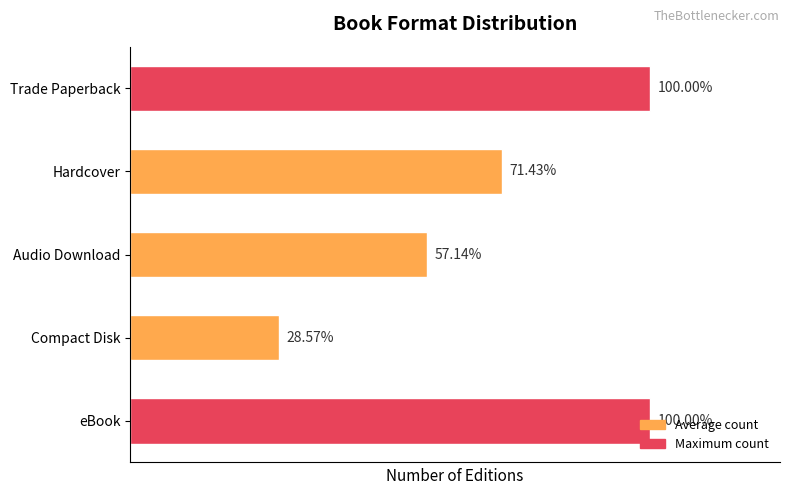

Does the chart contain any negative values?

No